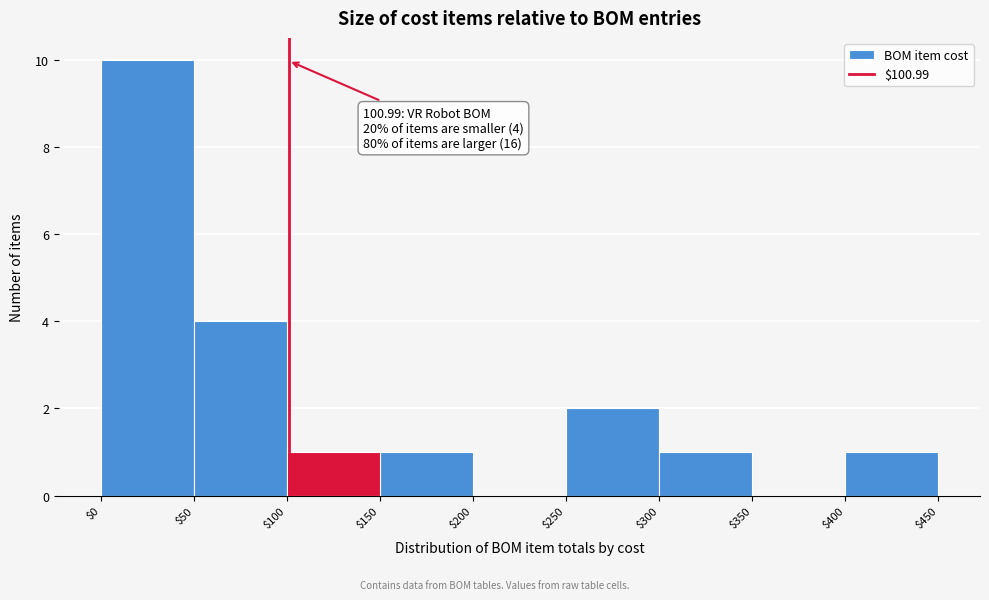

Which range on the x-axis has the tallest bar?

$0 to $50